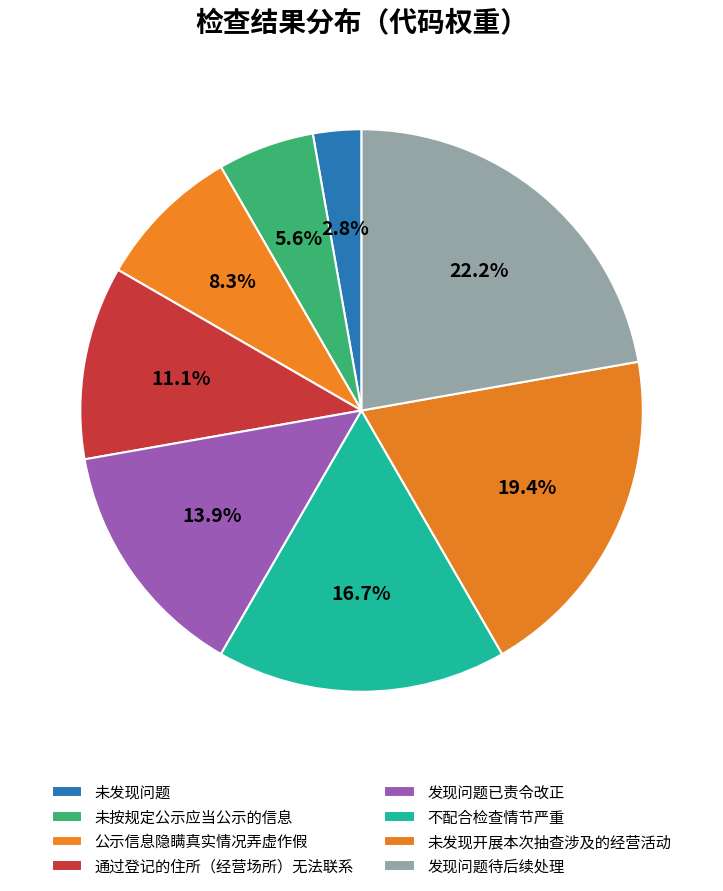

To the nearest percent, what portion does 发现问题已责令改正 represent?

14%